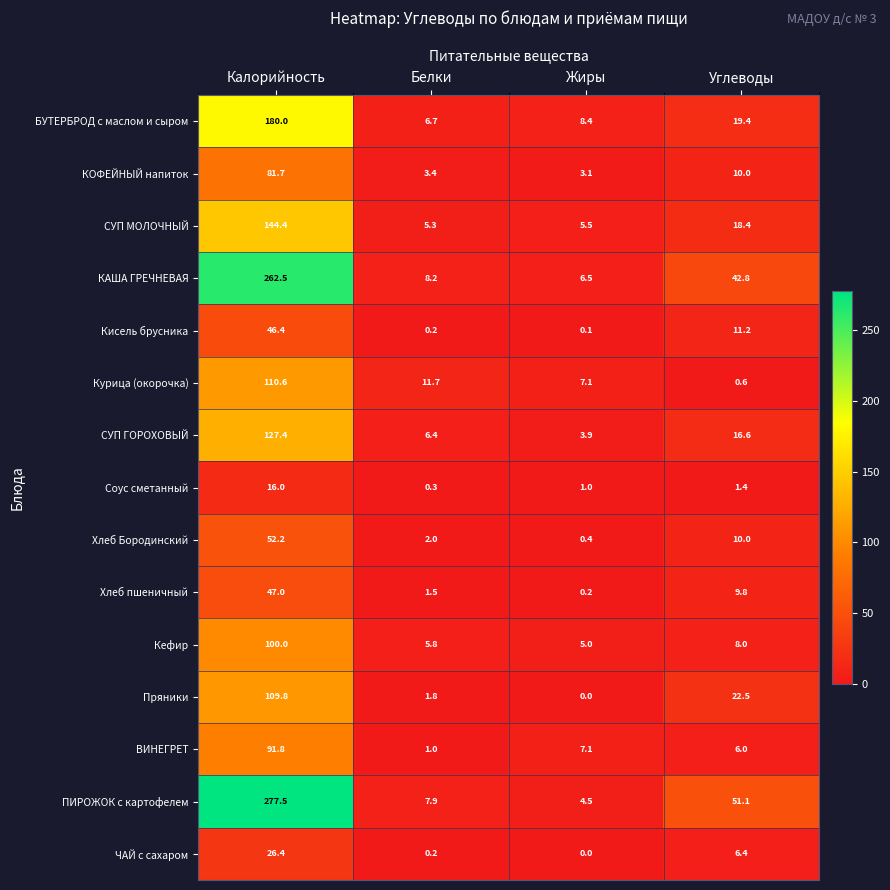

What value does the БУТЕРБРОД с маслом и сыром series have at Калорийность?

180.0